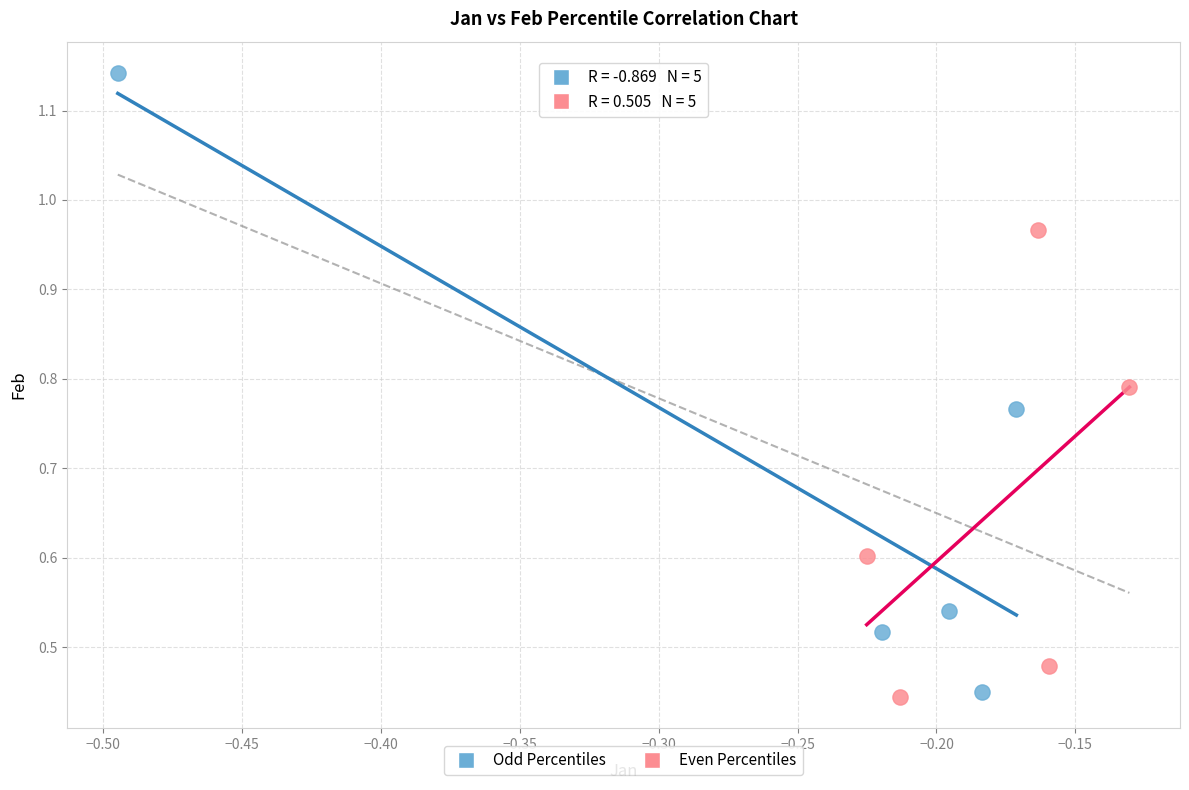

Which series reaches the maximum Y coordinate?

Odd Percentiles